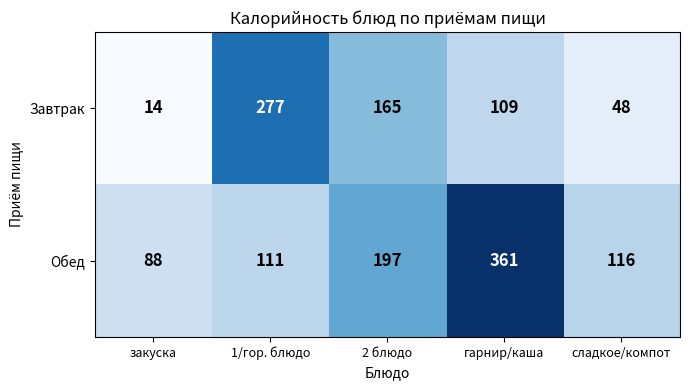

Reading right to left, transcribe all the data shown in this chart.

Завтрак: сладкое/компот=48	гарнир/каша=109	2 блюдо=165	1/гор. блюдо=277	закуска=14
Обед: сладкое/компот=116	гарнир/каша=361	2 блюдо=197	1/гор. блюдо=111	закуска=88